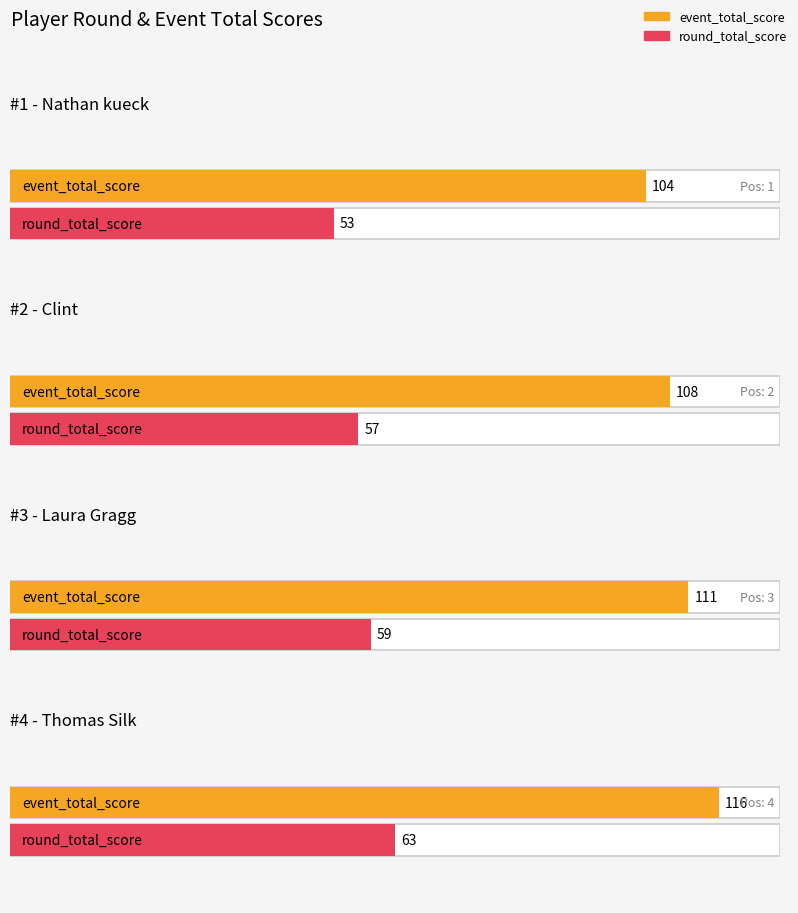

What is the difference between the round_total_score values at Clint and Nathan kueck?

4